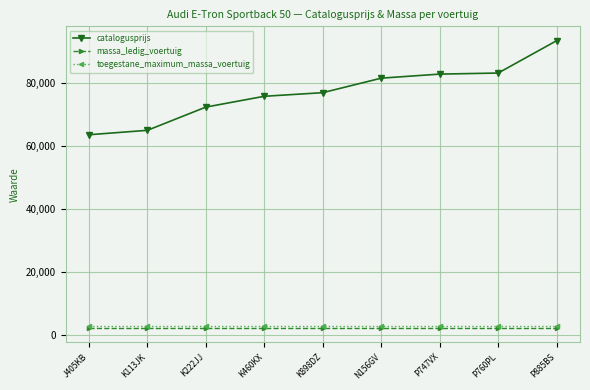

At which label does catalogusprijs reach its peak?

P885BS